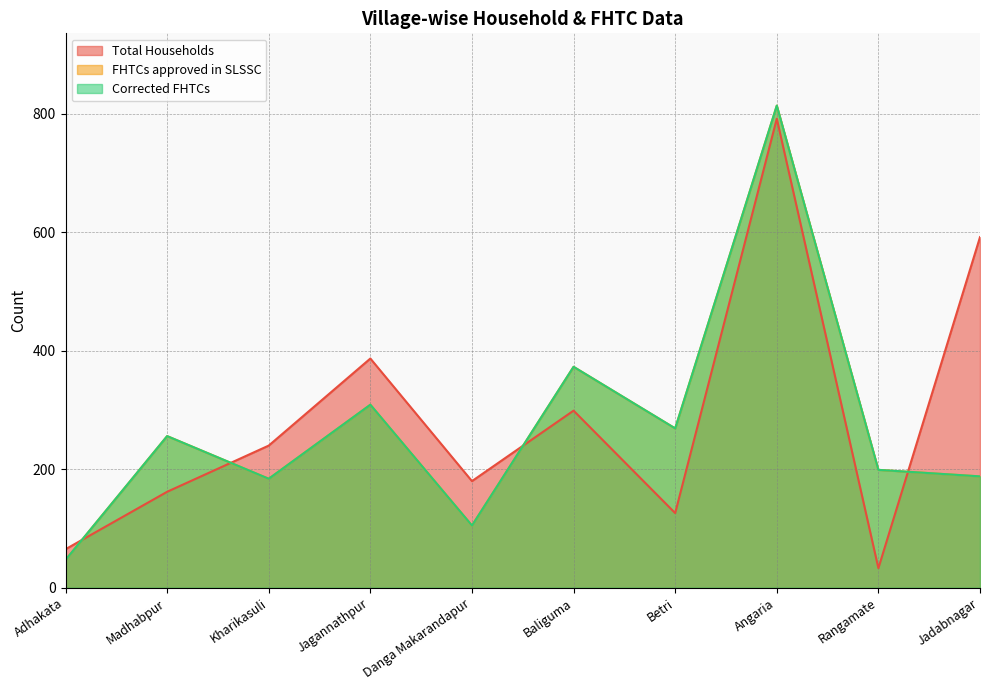

Reading left to right, transcribe all the data shown in this chart.

Total Households: Adhakata=65	Madhabpur=162	Kharikasuli=240	Jagannathpur=387	Danga Makarandapur=180	Baliguma=299	Betri=126	Angaria=792	Rangamate=33	Jadabnagar=592
FHTCs approved in SLSSC: Adhakata=47	Madhabpur=256	Kharikasuli=184	Jagannathpur=309	Danga Makarandapur=105	Baliguma=373	Betri=269	Angaria=814	Rangamate=199	Jadabnagar=188
Corrected FHTCs: Adhakata=47	Madhabpur=256	Kharikasuli=184	Jagannathpur=309	Danga Makarandapur=105	Baliguma=373	Betri=269	Angaria=814	Rangamate=199	Jadabnagar=188